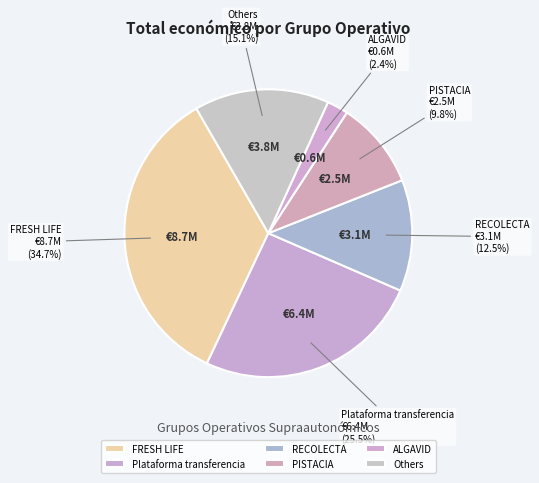

True or false: ALGAVID accounts for 2% of the total.

True